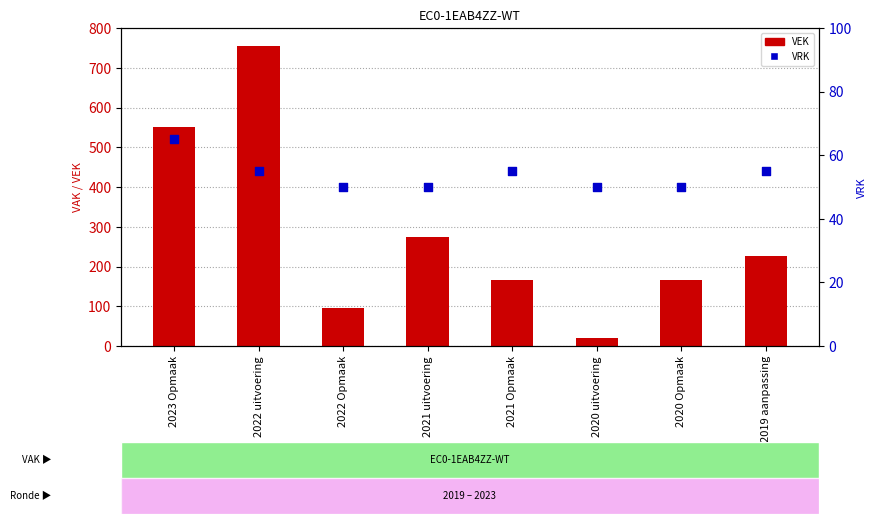

At how many categories does at least one series exceed 117?

6